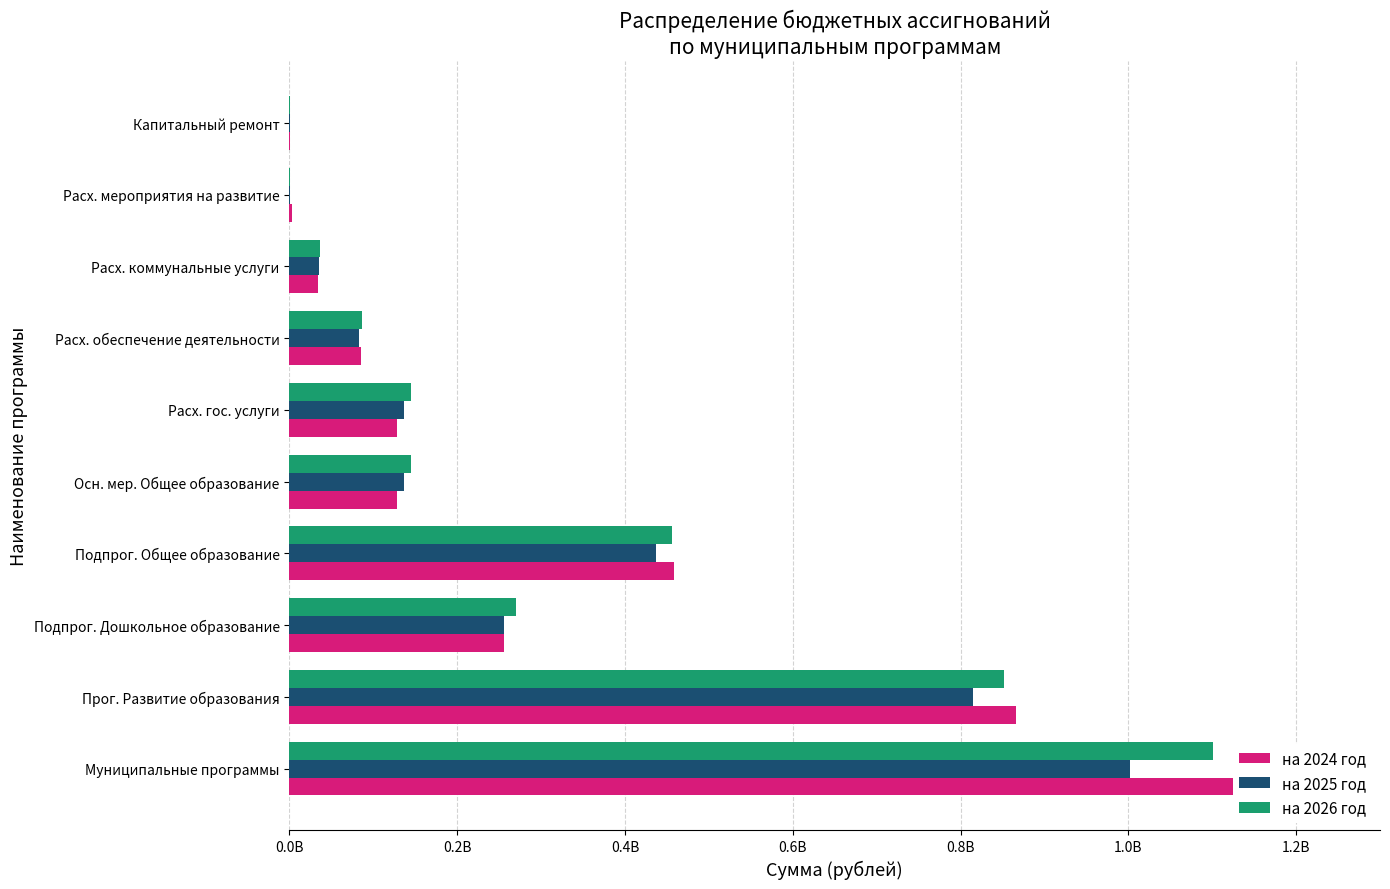

How many data points in на 2026 год are above 144370924?

4